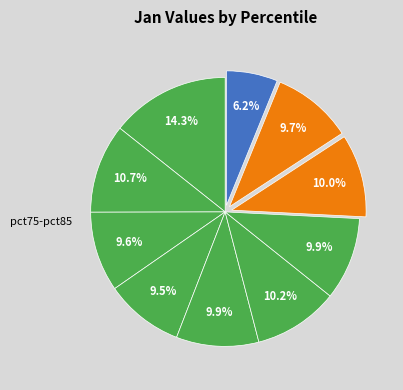

How many slices are in this pie chart?

10